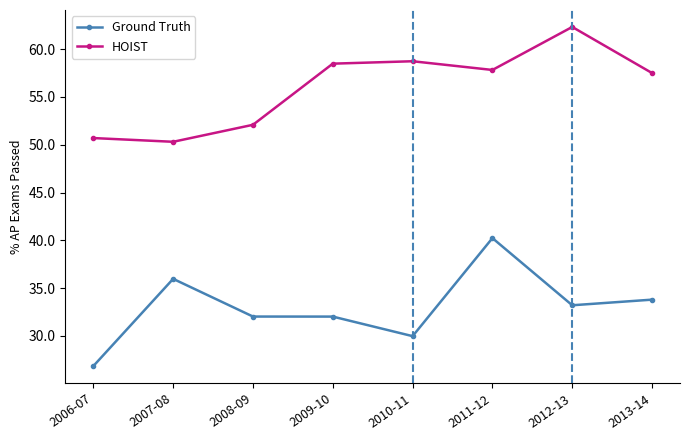

What are all the series names shown in the legend?

Ground Truth, HOIST